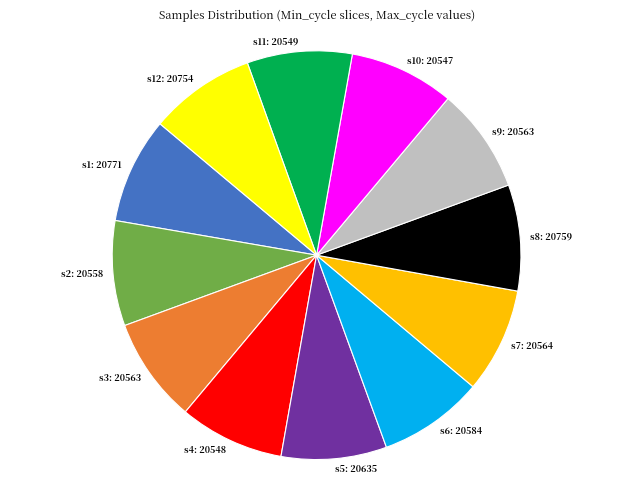

Do s8: 20759 and s9: 20563 together represent more than half of the pie?

No